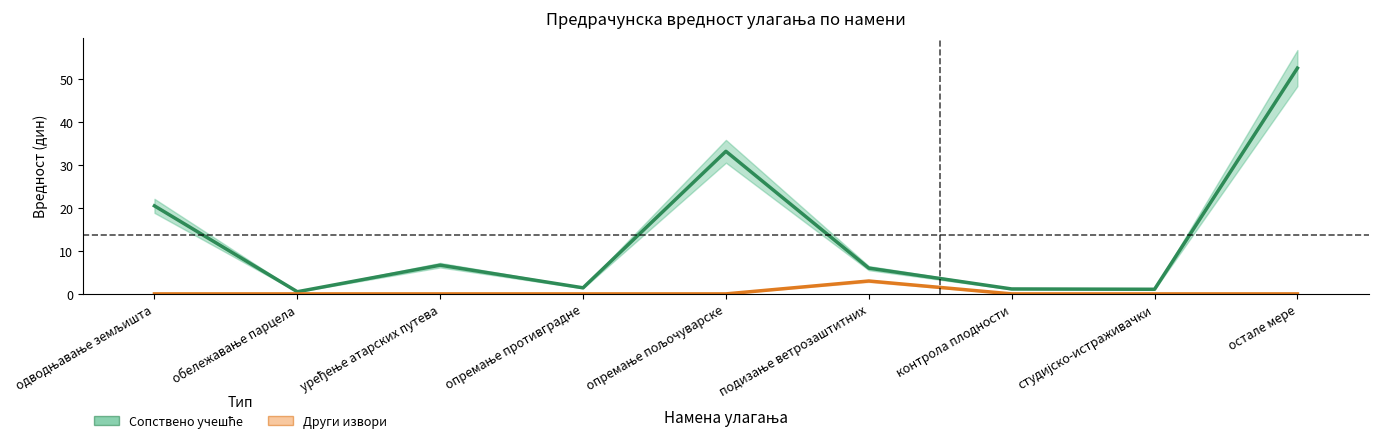

How many interior local peaks does the Сопствено учешће series have?

2